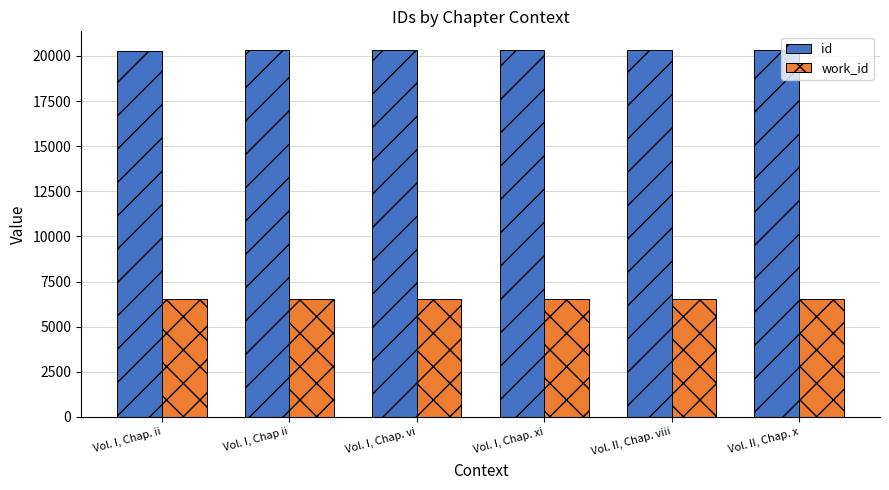

What is the difference between the highest and lowest values at Vol. I, Chap. xi?

13818